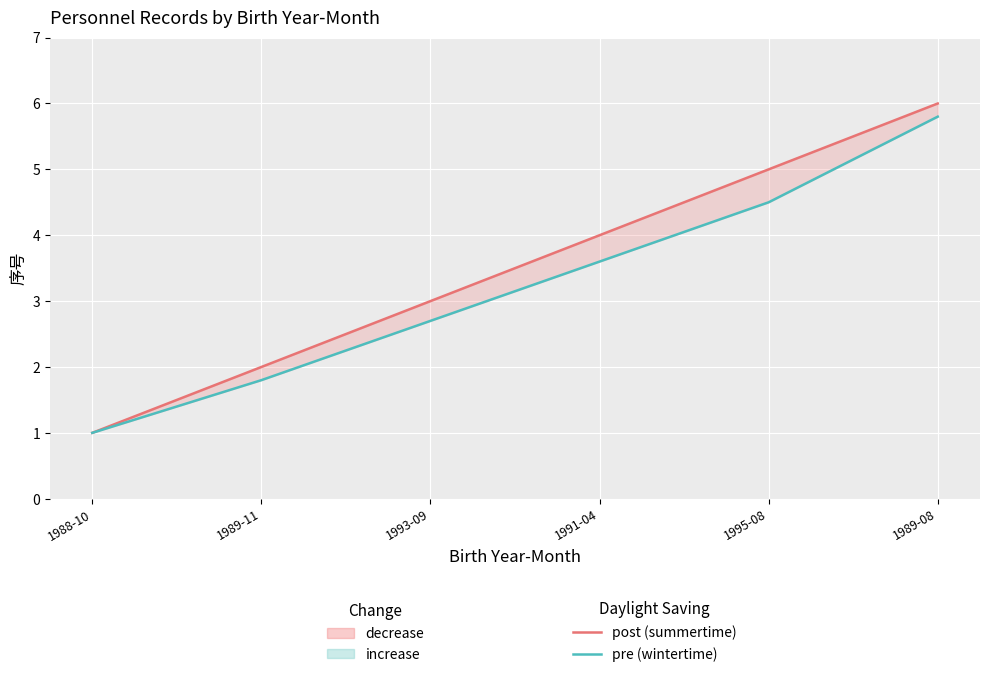

Is this an area chart (filled region under the line)?

No